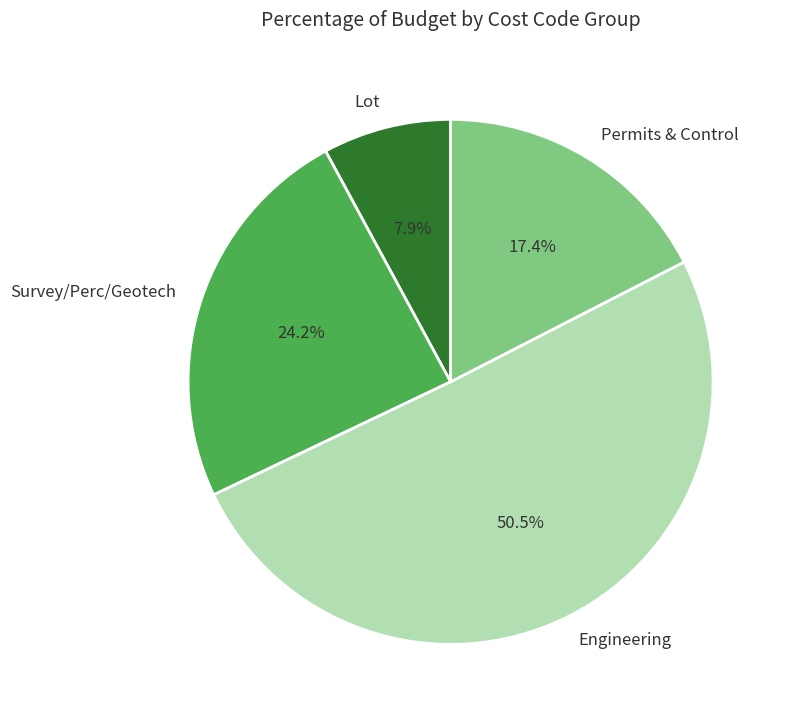

Rank the categories by value from lowest to highest.

Lot, Permits & Control, Survey/Perc/Geotech, Engineering